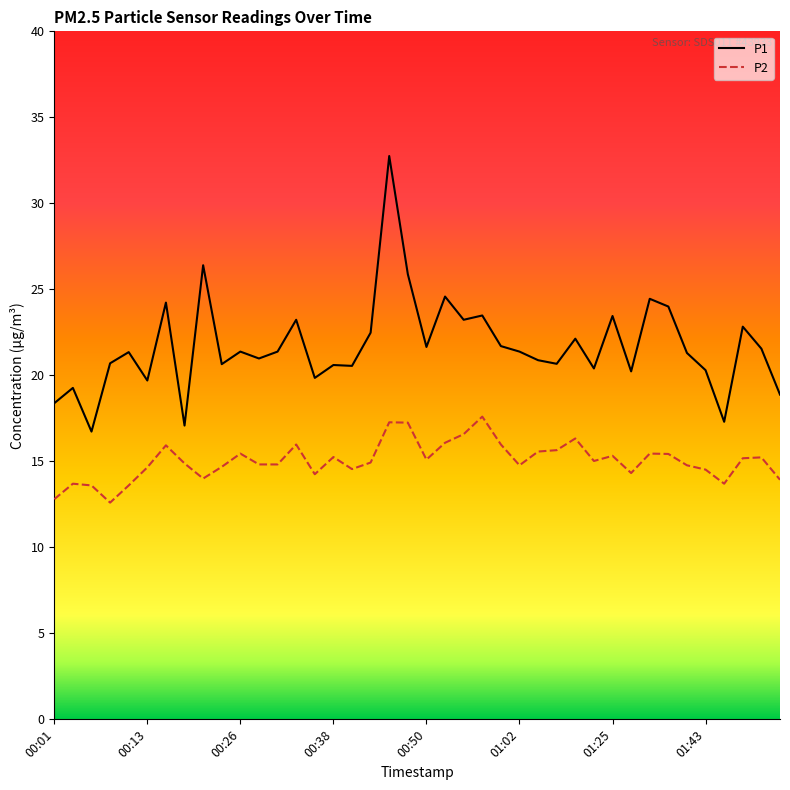

What is the minimum value for P2?

12.6